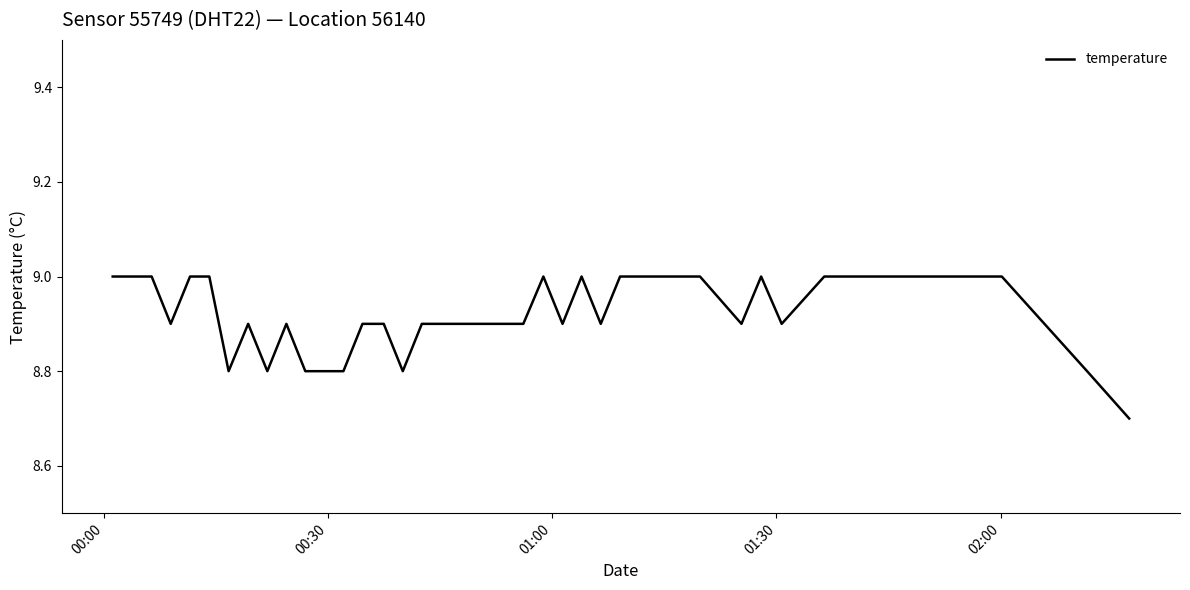

What is the smallest value displayed?

8.7